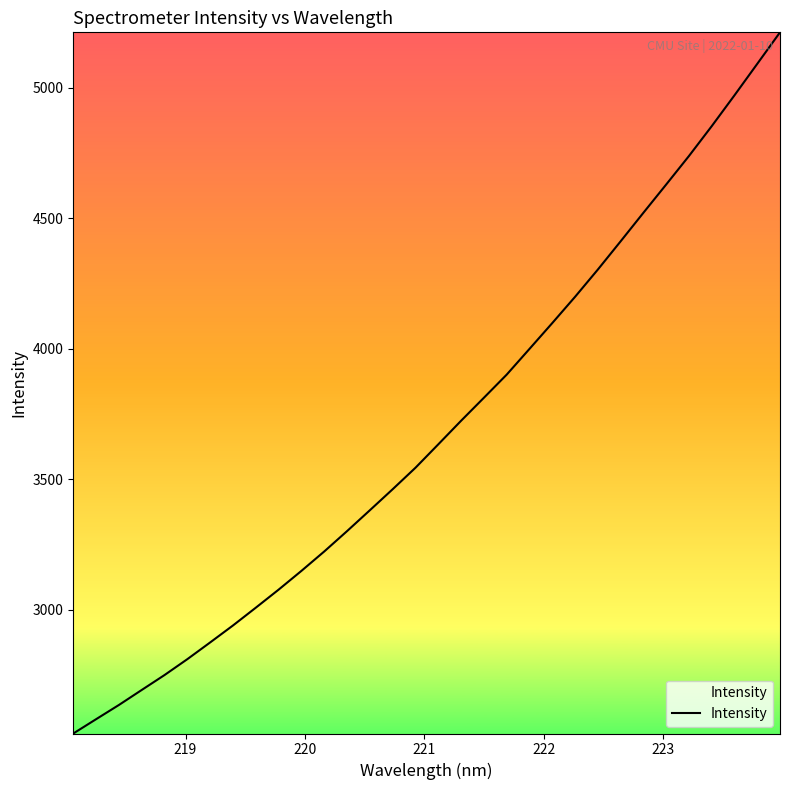

What is the difference between the maximum and minimum values?

2684.9